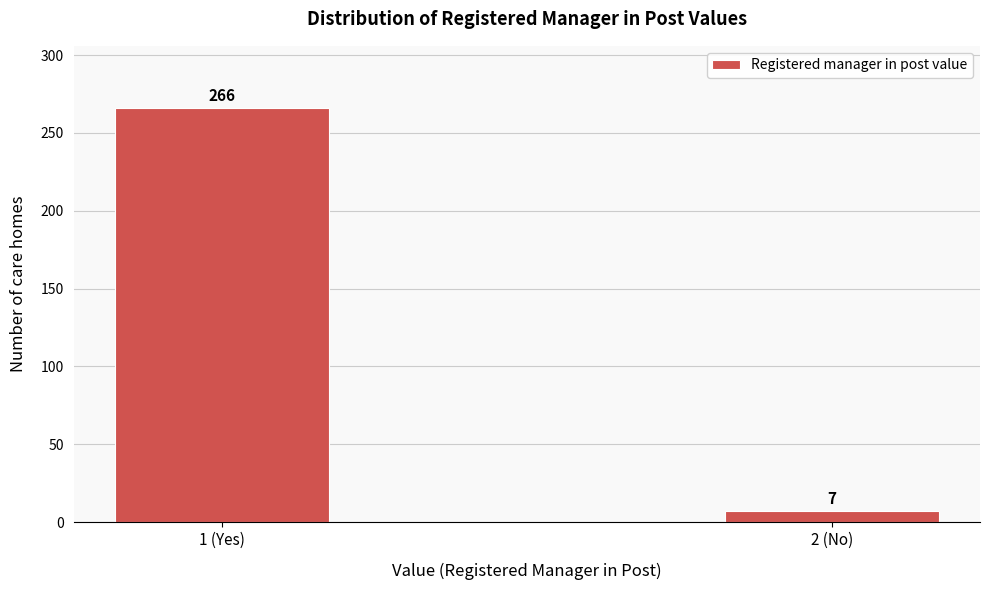

Reading left to right, transcribe all the data shown in this chart.

266	7